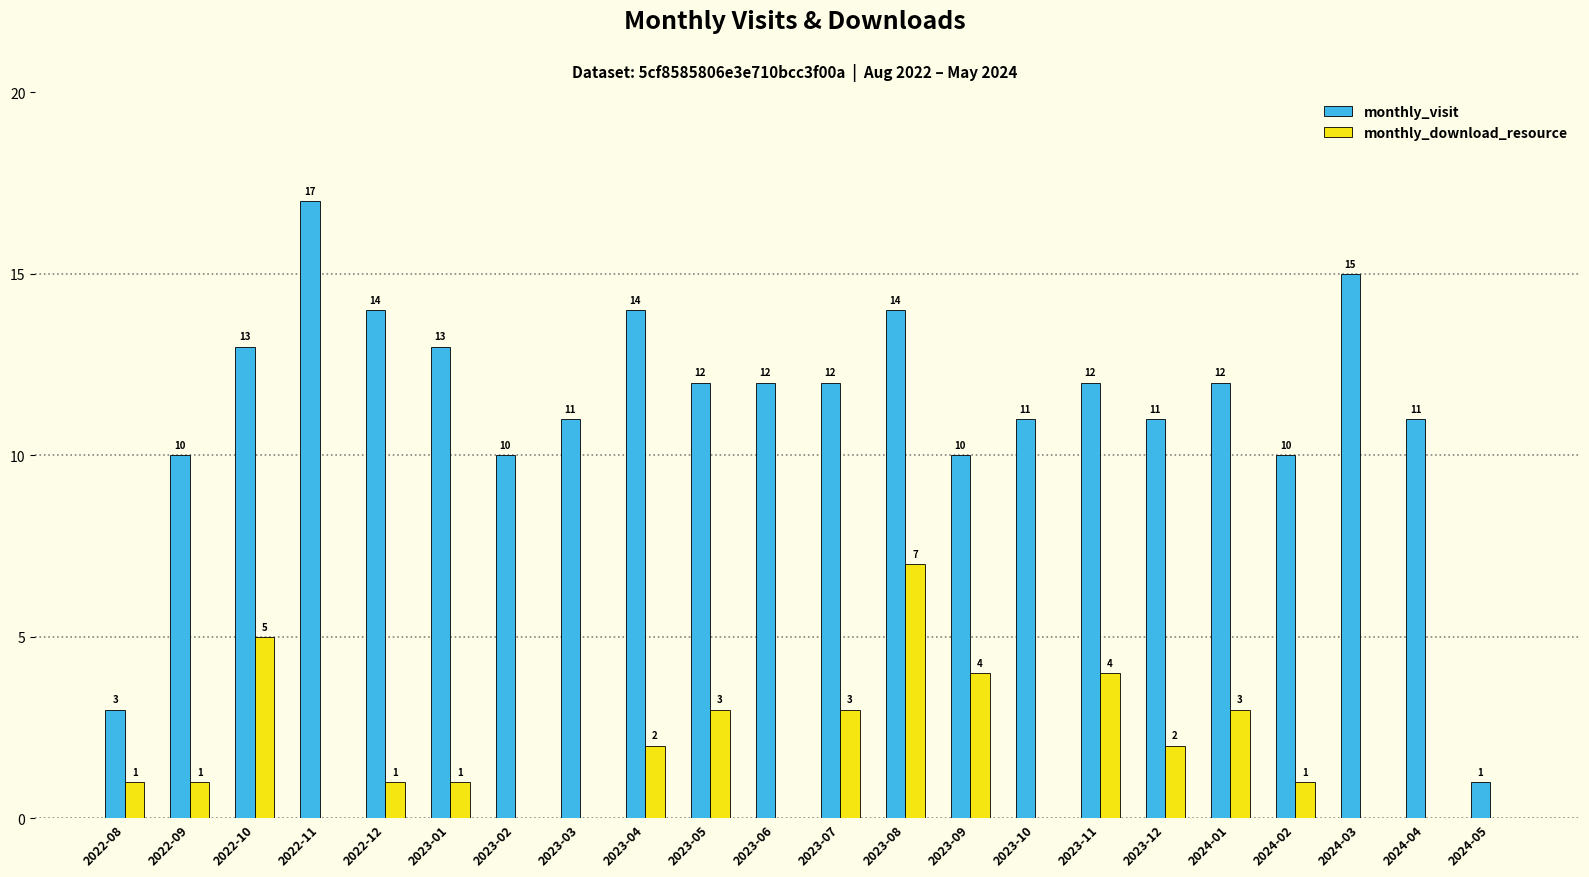

At which category is the sum across all series the highest?

2023-08